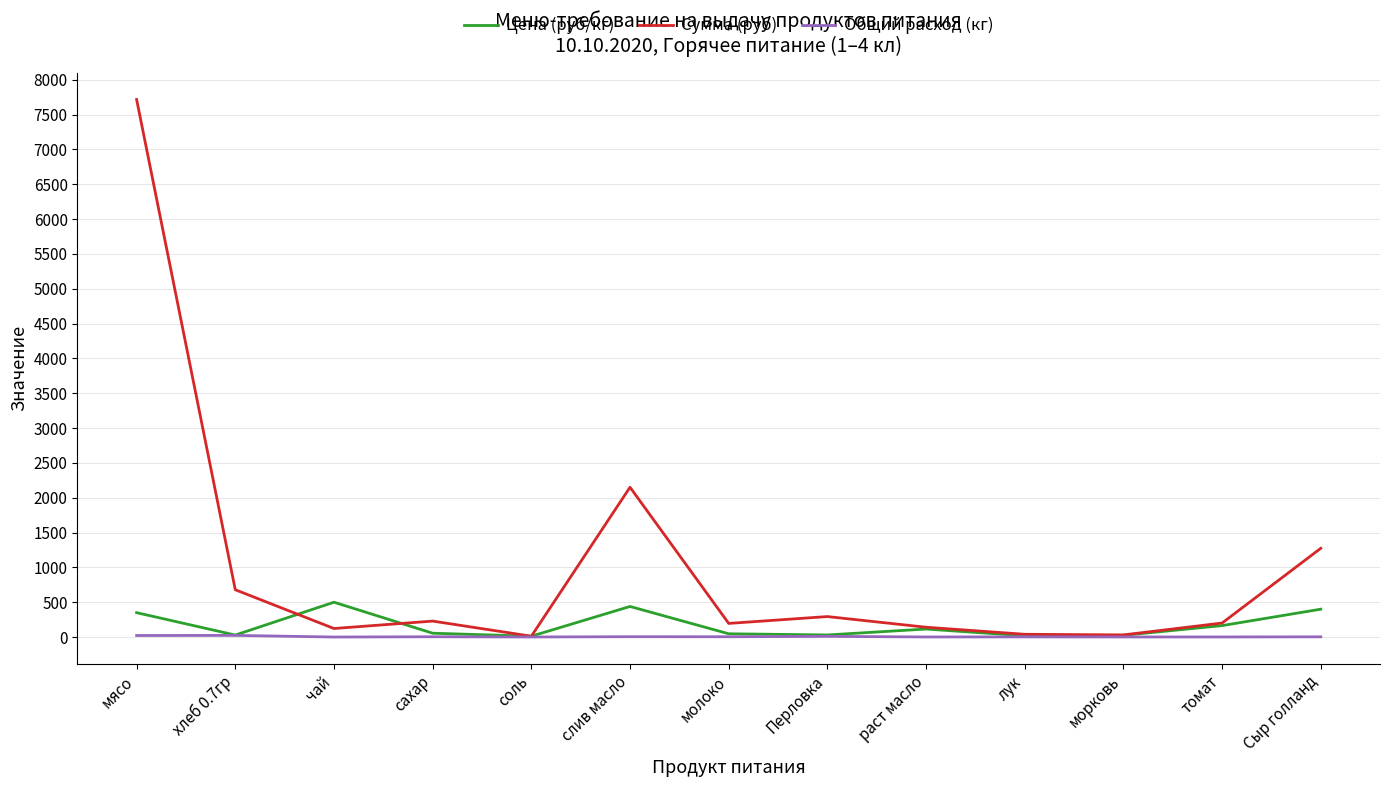

The value of Цена (руб/кг) at Сыр голланд is 400.0. True or false?

True